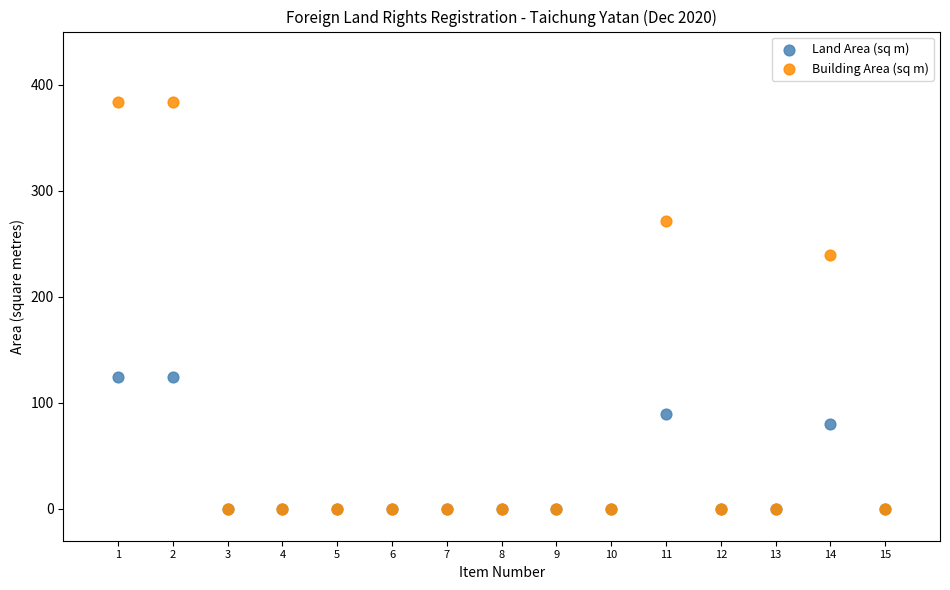

What are all the series names shown in the legend?

Land Area (sq m), Building Area (sq m)